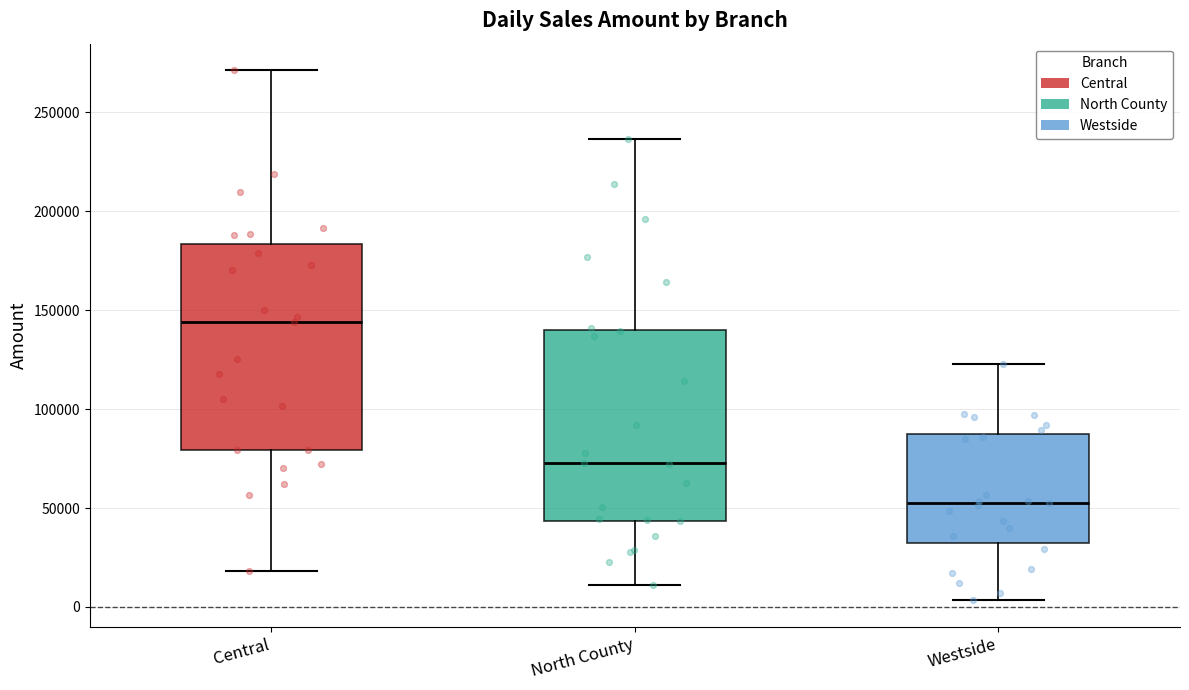

Where is the upper edge of the box for Central on the y-axis? The values are not printed on the chart, so give them approximately, as read against the axis.

185000